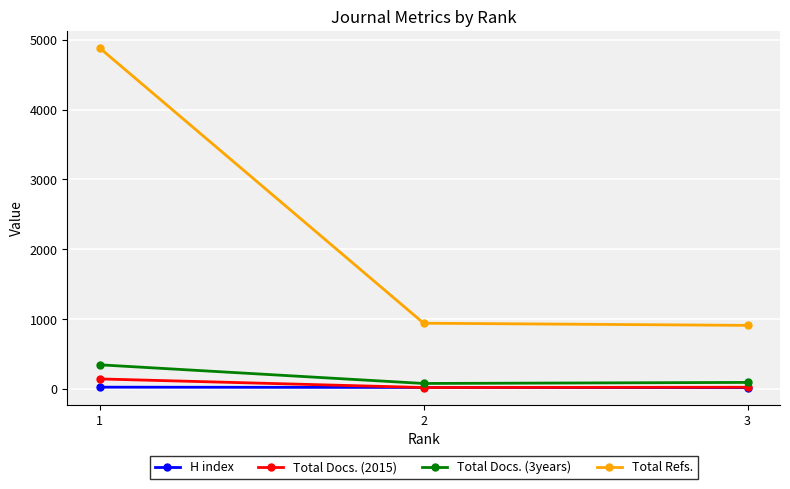

How many data points in Total Refs. are less than 943?

1